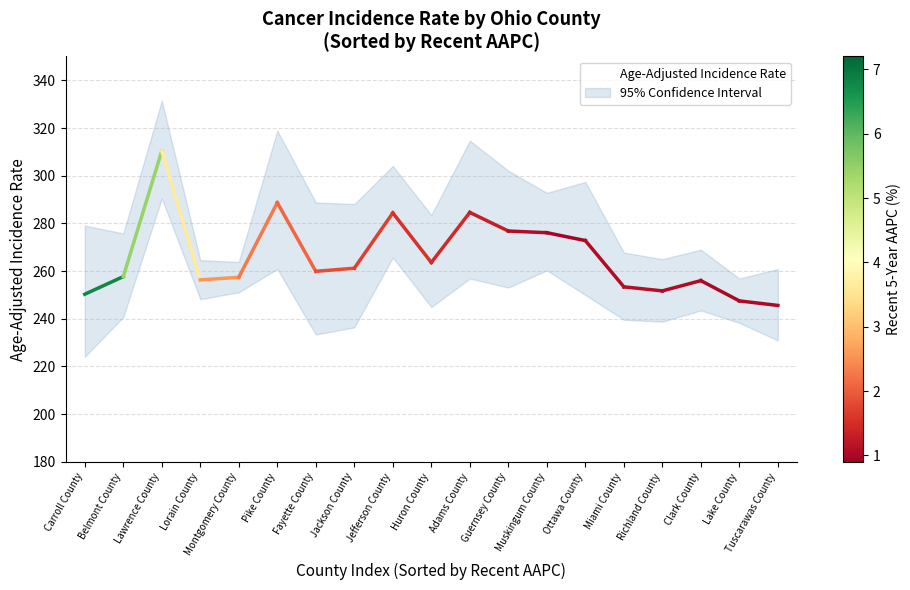

True or false: the data shows 143.1 at Lawrence County.

False